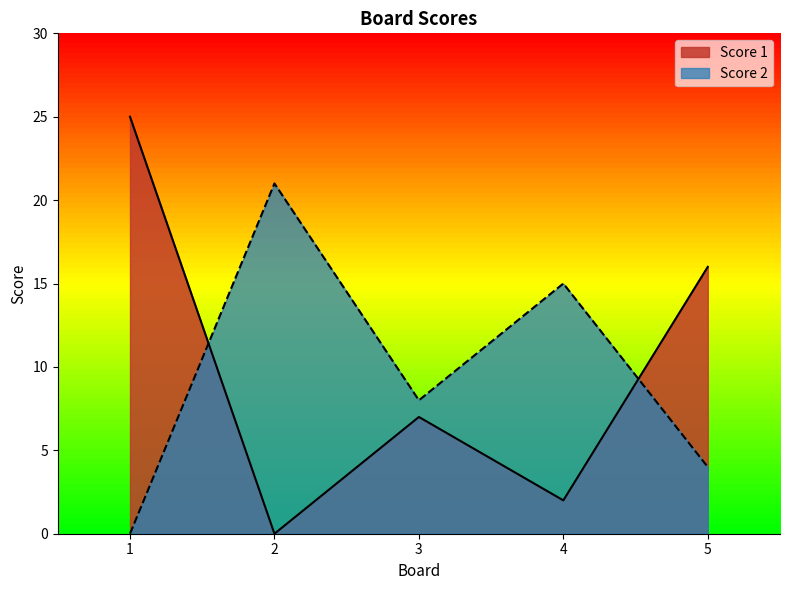

List the series in order of their overall mean, highest first.

Score 1, Score 2